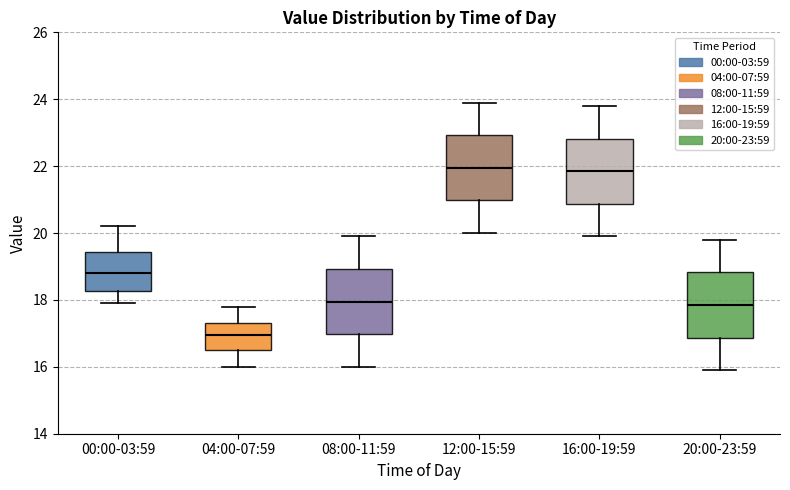

Reading left to right, transcribe this box plot: for each box, give where its median line is, the range the box spans, and where its two whiskers end, as read against the y-axis. The values are not printed on the chart, so give them approximately, as read against the axis.

00:00-03:59: median 18.8, box 18.2 to 19.4, whiskers 18.0 to 20.2
04:00-07:59: median 17.0, box 16.6 to 17.4, whiskers 16.0 to 17.8
08:00-11:59: median 18.0, box 17.0 to 19.0, whiskers 16.0 to 20.0
12:00-15:59: median 22.0, box 21.0 to 23.0, whiskers 20.0 to 24.0
16:00-19:59: median 21.8, box 20.8 to 22.8, whiskers 20.0 to 23.8
20:00-23:59: median 17.8, box 16.8 to 18.8, whiskers 16.0 to 19.8